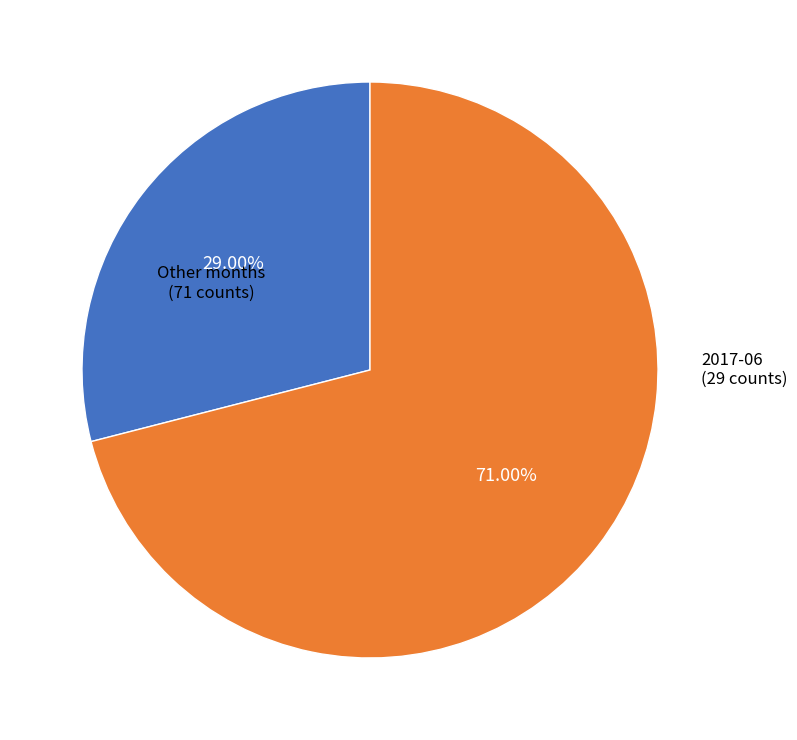

Is there any slice that represents more than half of the pie?

Yes